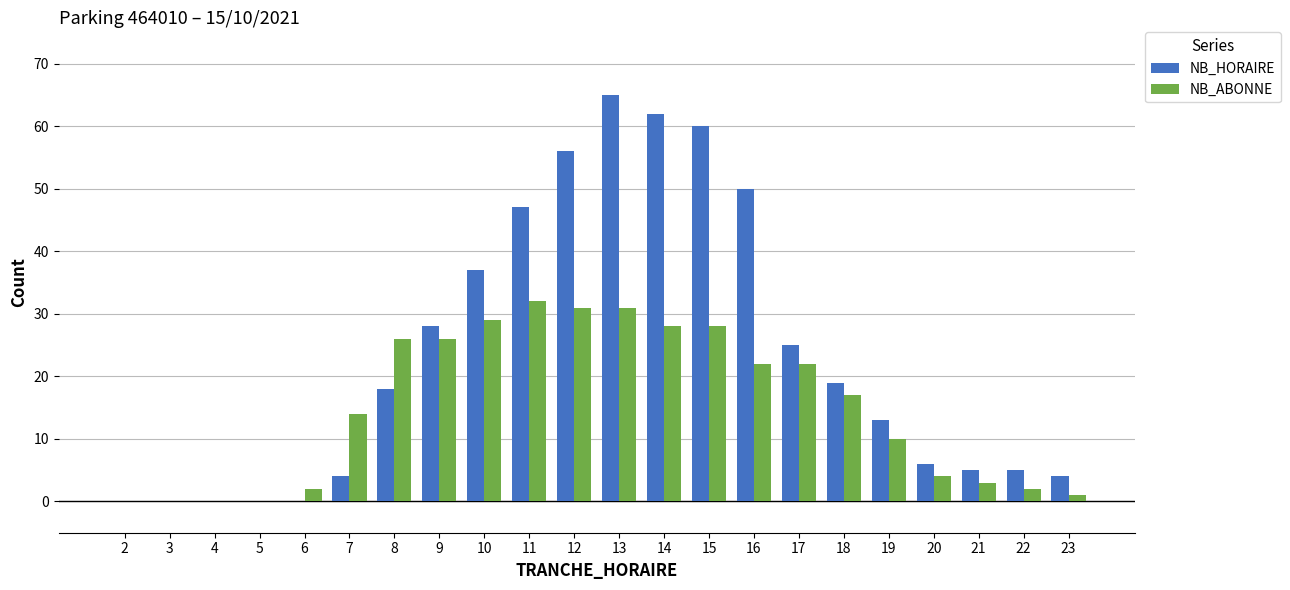

Which series changed the most between 3 and 7?

NB_ABONNE